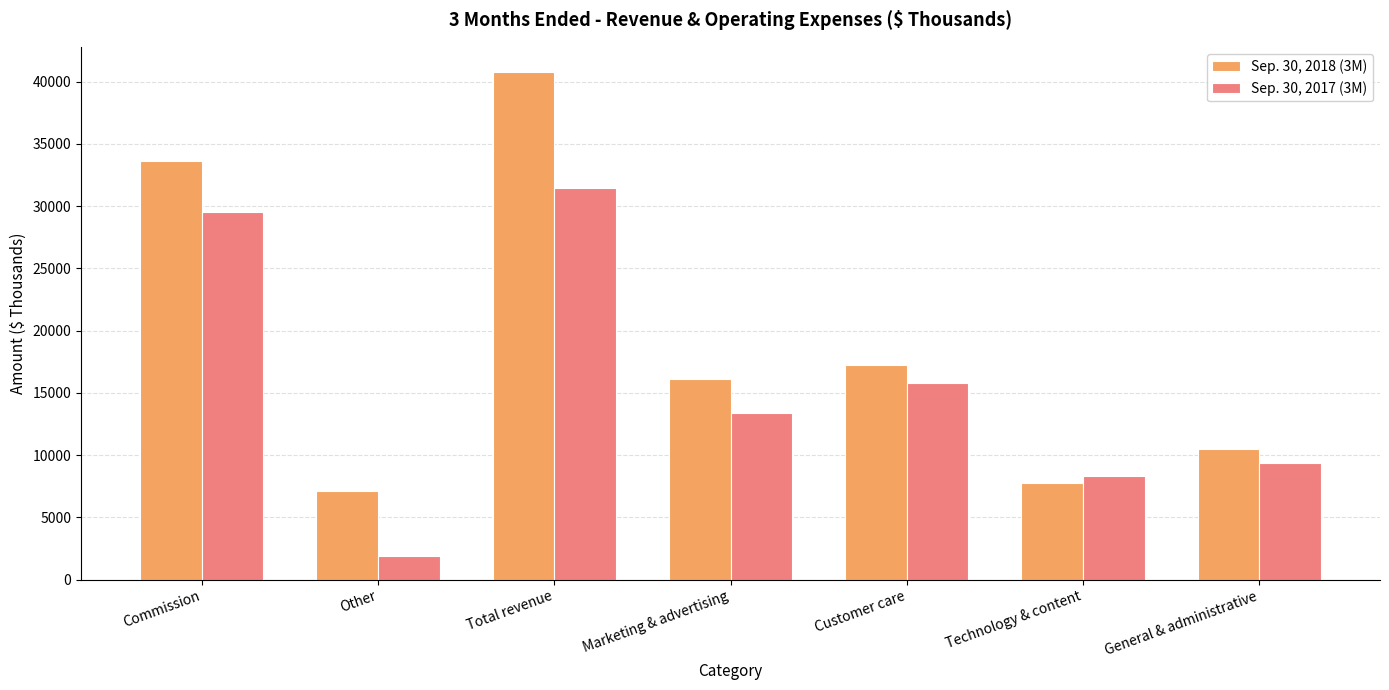

List the series in order of their overall mean, lowest first.

Sep. 30, 2017 (3M), Sep. 30, 2018 (3M)